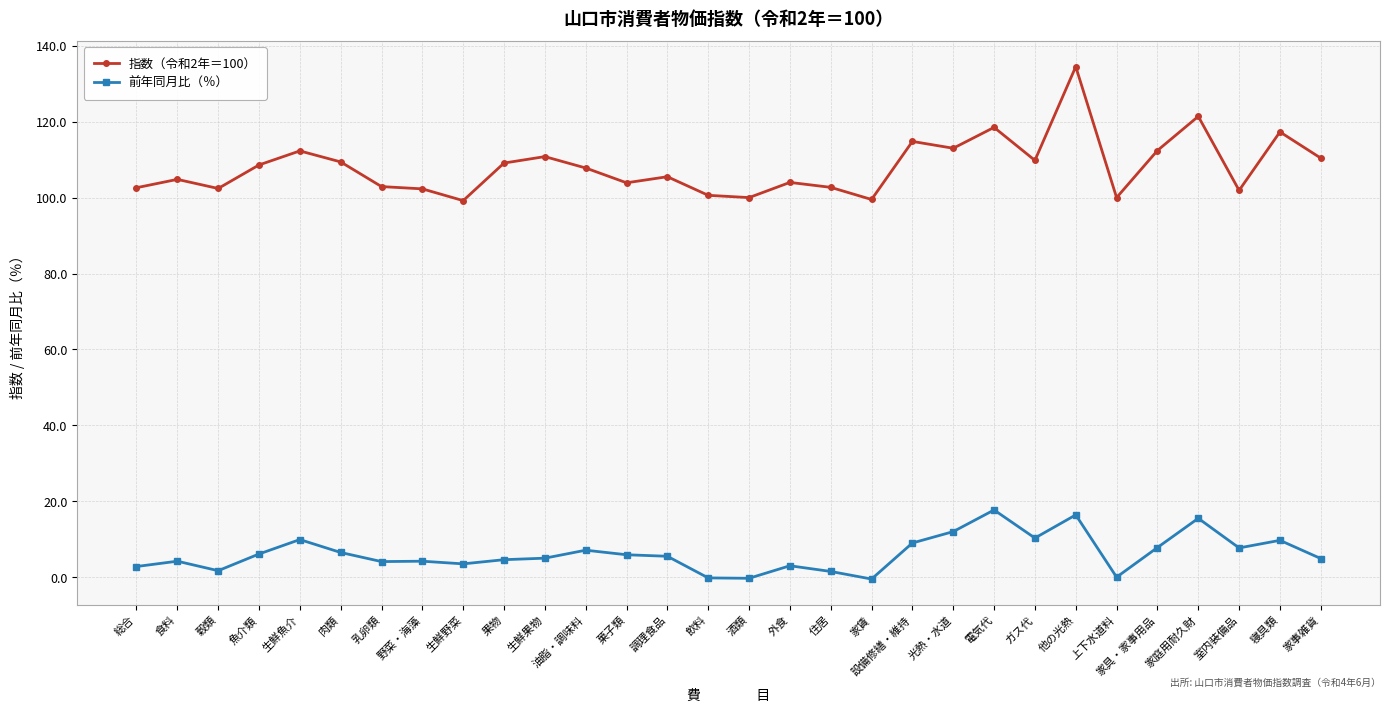

True or false: 前年同月比（％） and 指数（令和2年＝100） cross at least once.

False